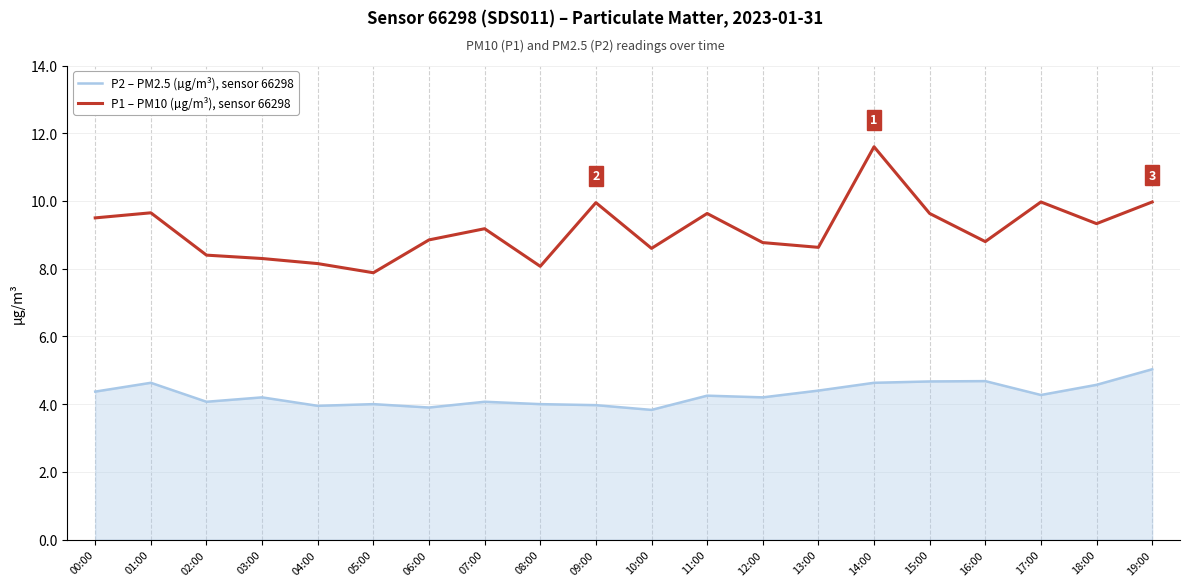

Rank the series at 10:00 from highest to lowest value.

P1 – PM10 (µg/m³), sensor 66298, P2 – PM2.5 (µg/m³), sensor 66298